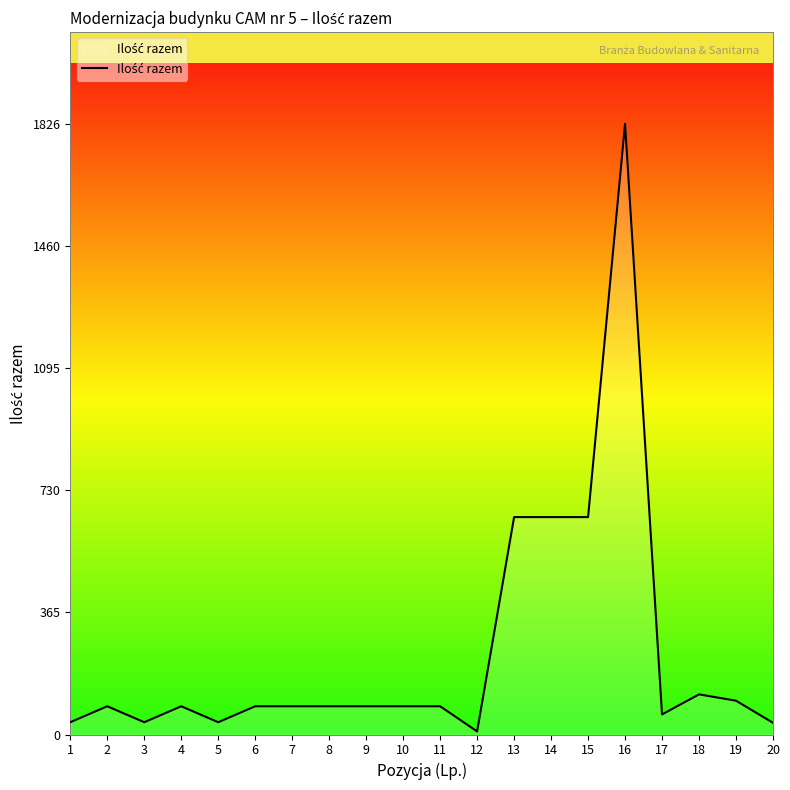

What is the smallest value displayed?

9.2